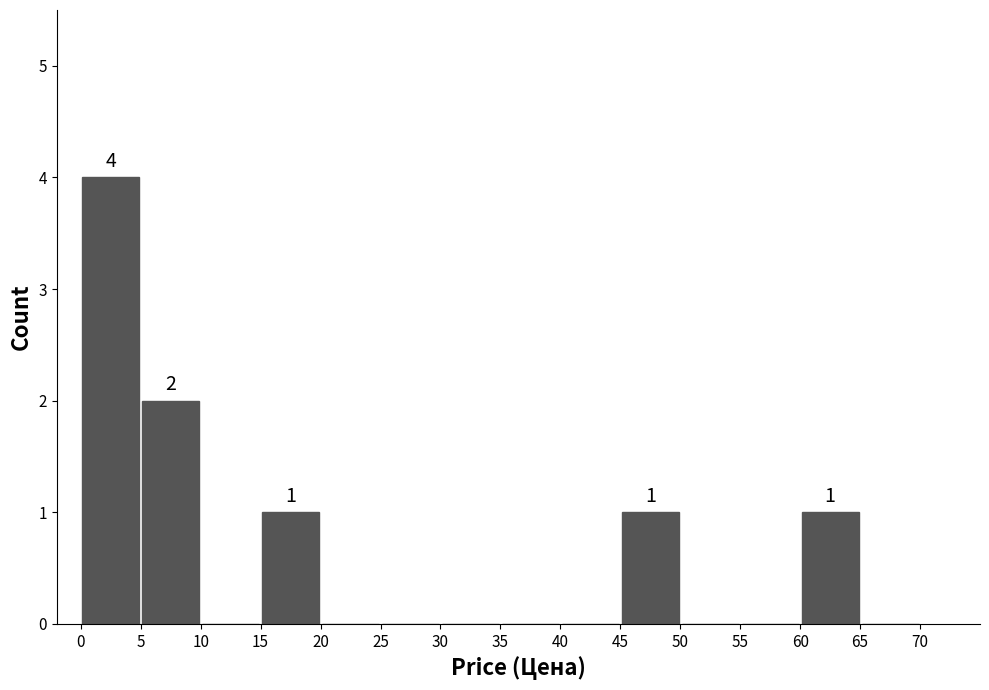

Over which range of the x-axis is the bar tallest?

0 to 5